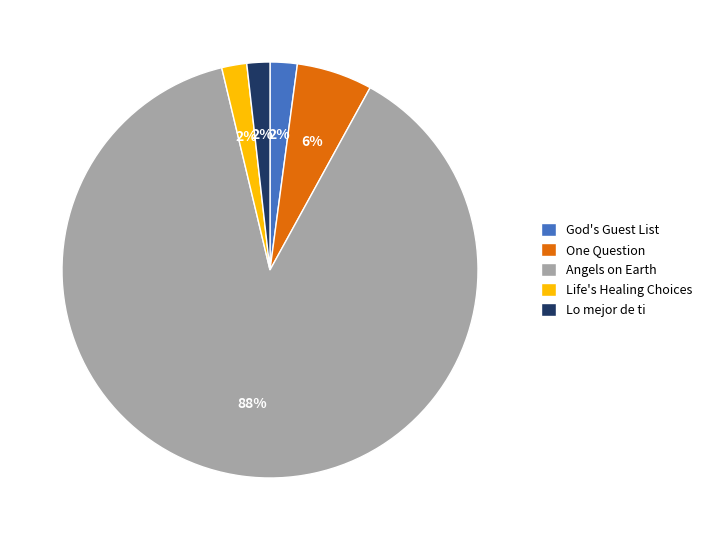

Between Life's Healing Choices and One Question, which is larger?

One Question